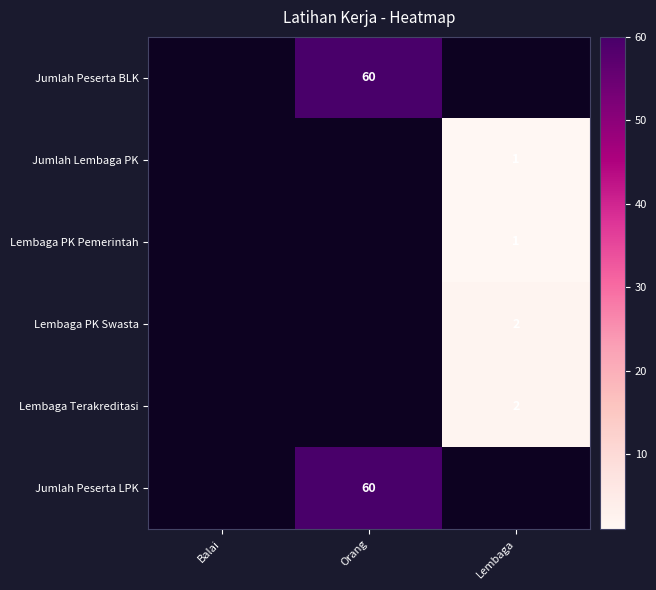

Is it true that Jumlah Peserta LPK equals 60 at Orang?

True